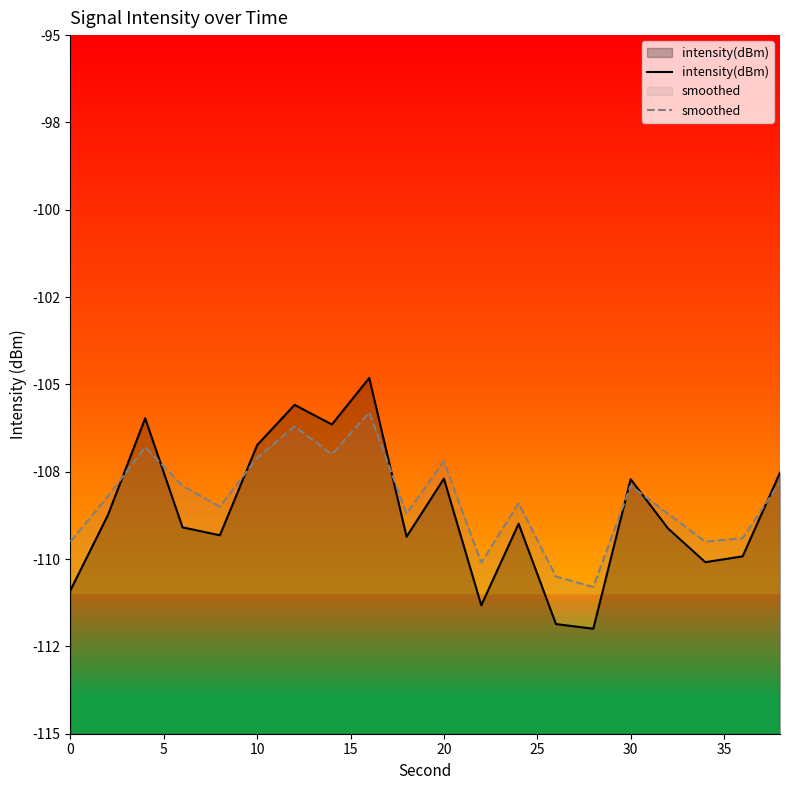

What is the maximum value shown in the chart?

-104.8